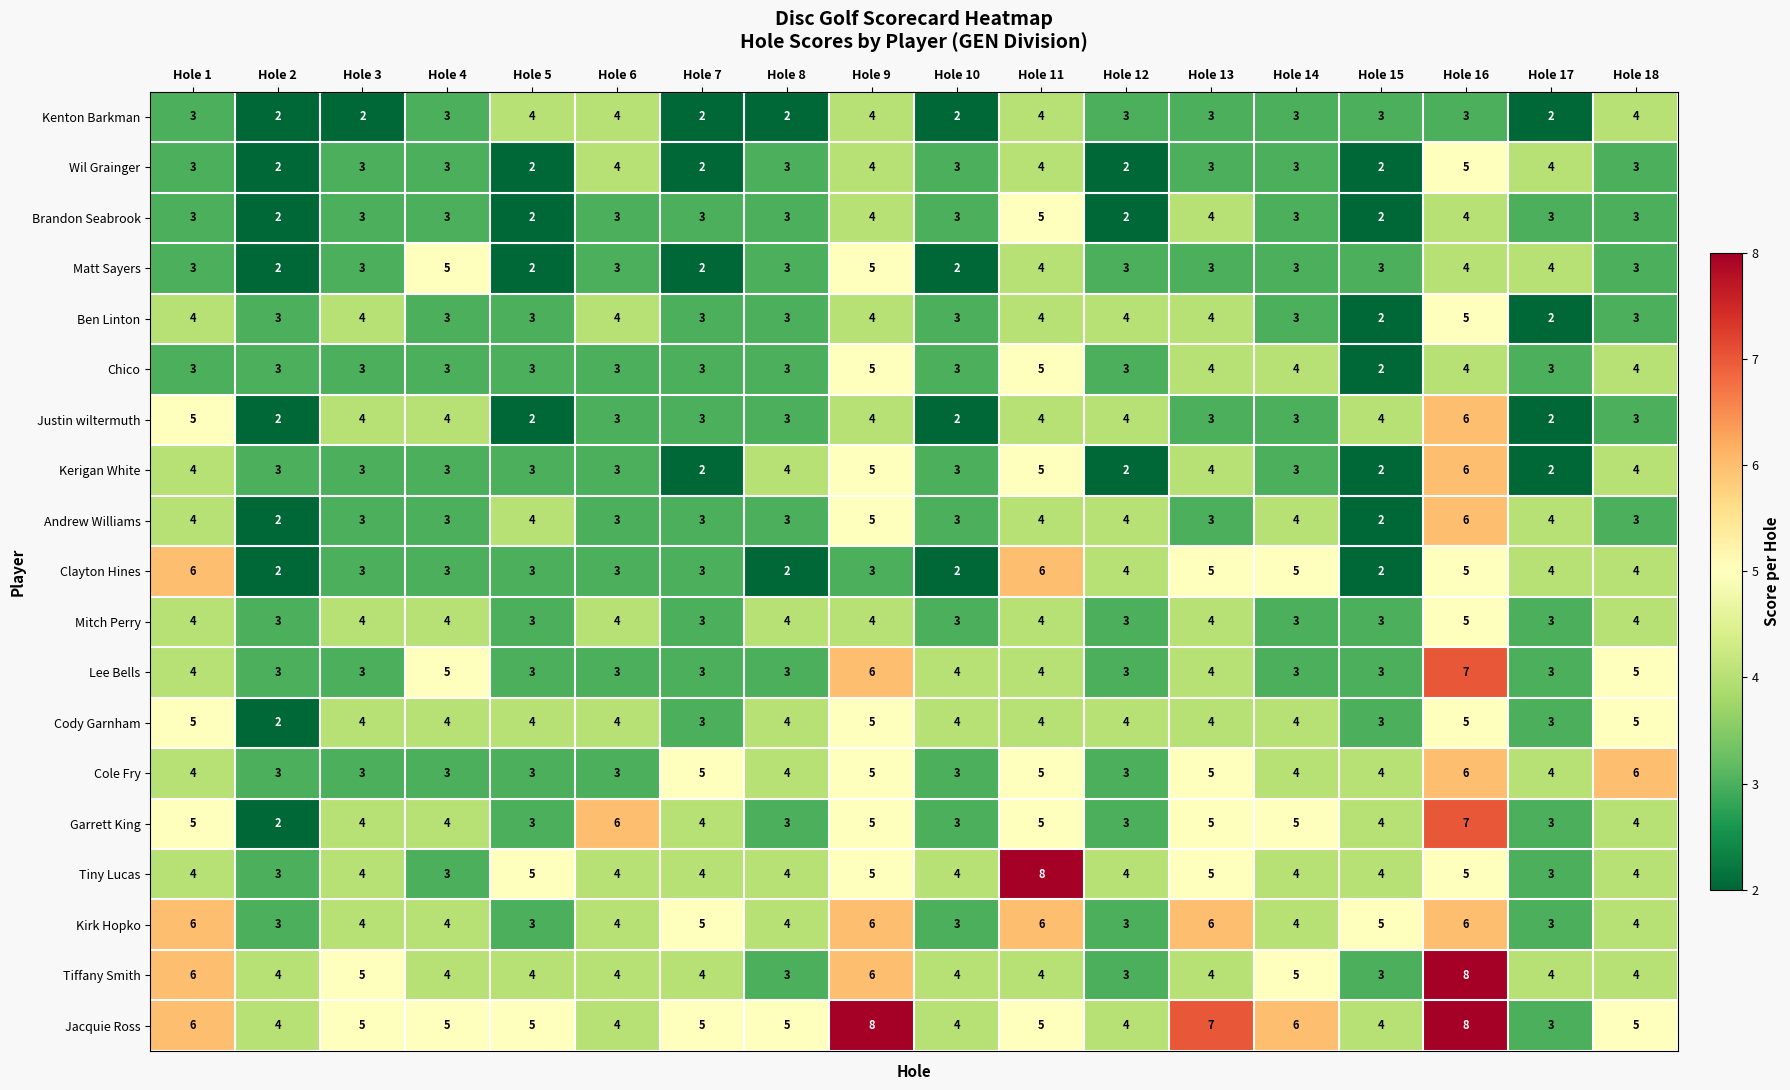

What is the sum of all Ben Linton values?

61